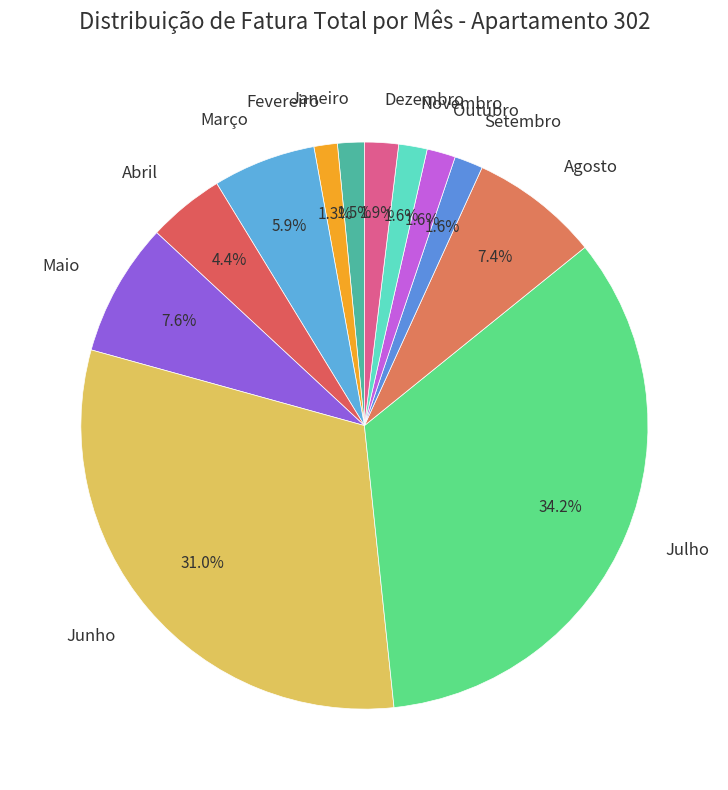

To the nearest percent, what is the difference between the largest and smallest slice percentages?

33%